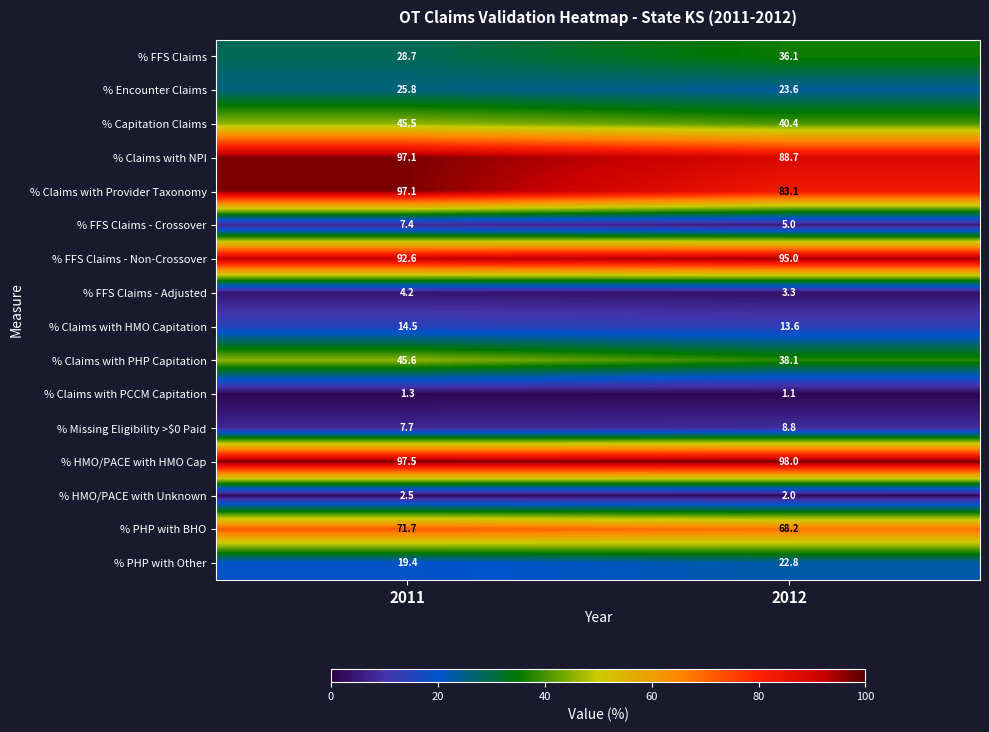

At which label does % Encounter Claims reach its minimum?

2012